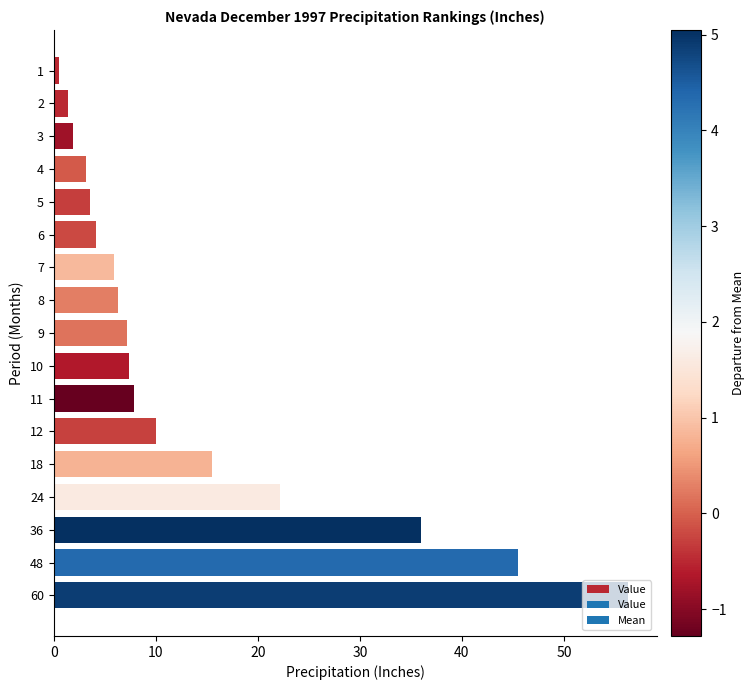

What is the difference between the maximum and second lowest values?

54.9